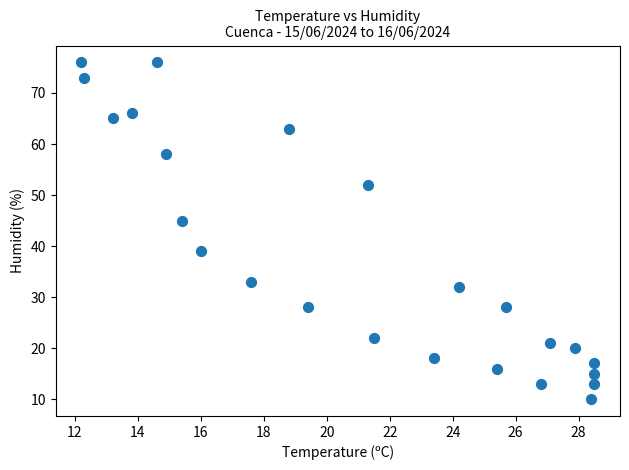

What Y value in the scatter plot is closest to 43?

45